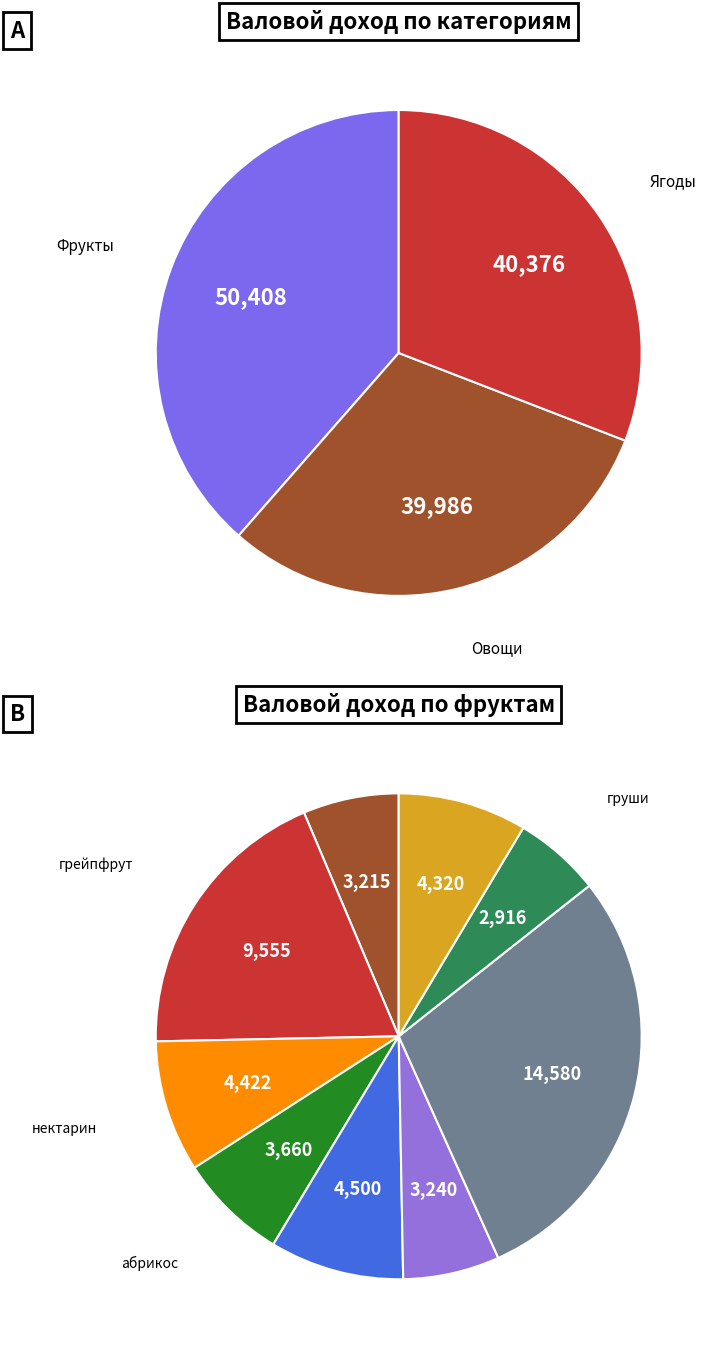

Which slice is the smallest?

груши